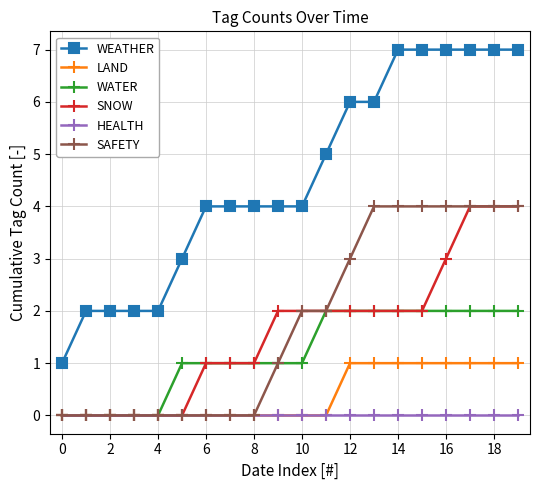

Which series has the largest range (max minus min)?

WEATHER